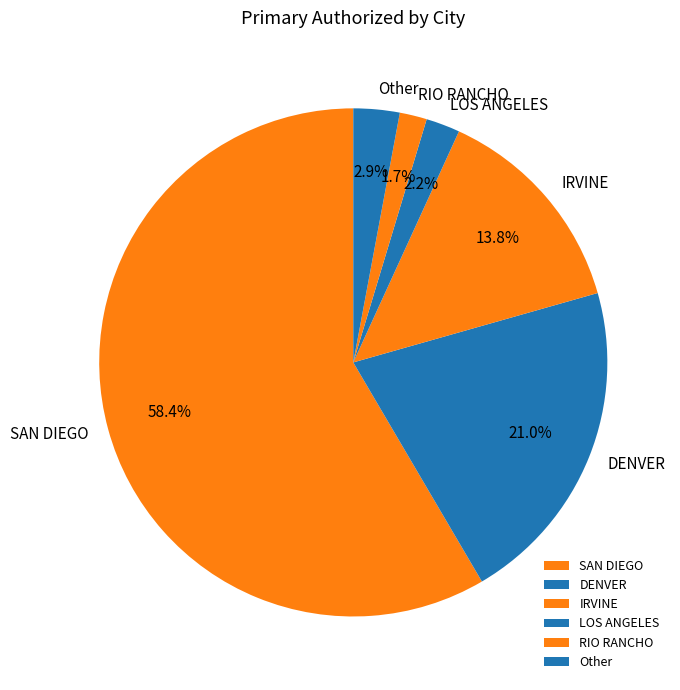

Between IRVINE and LOS ANGELES, which is larger?

IRVINE